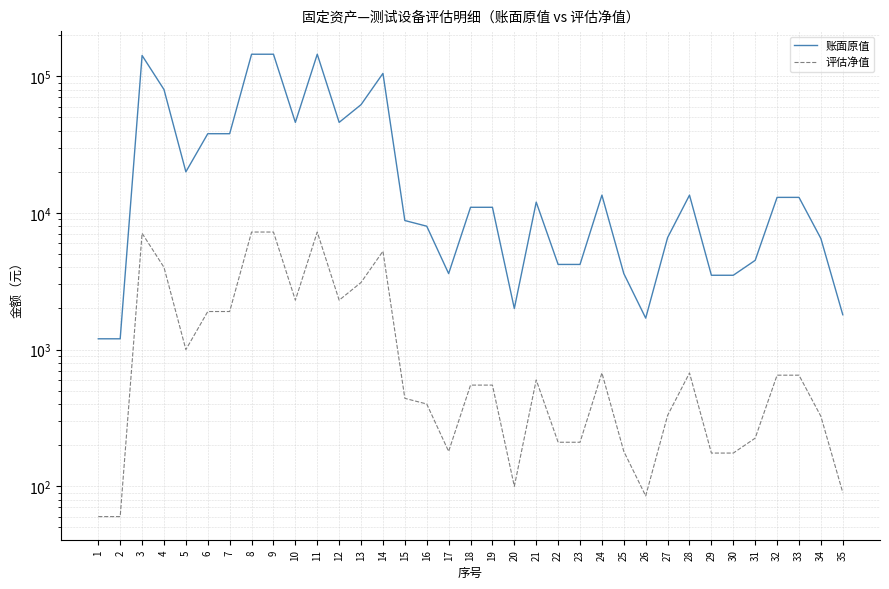

Rank the series at 9 from lowest to highest value.

评估净值, 账面原值